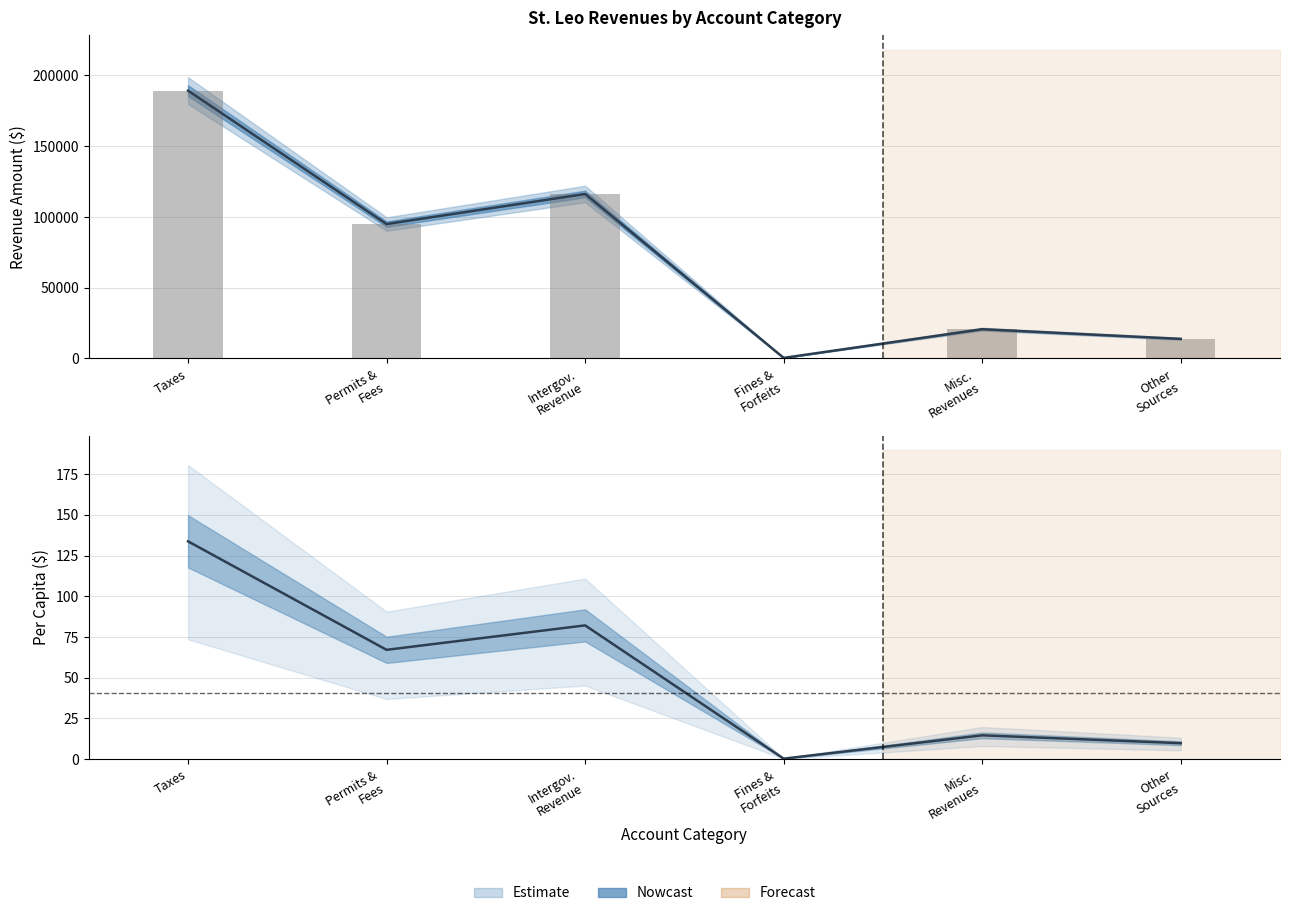

What is the difference between the maximum and minimum values in the General series?

188909